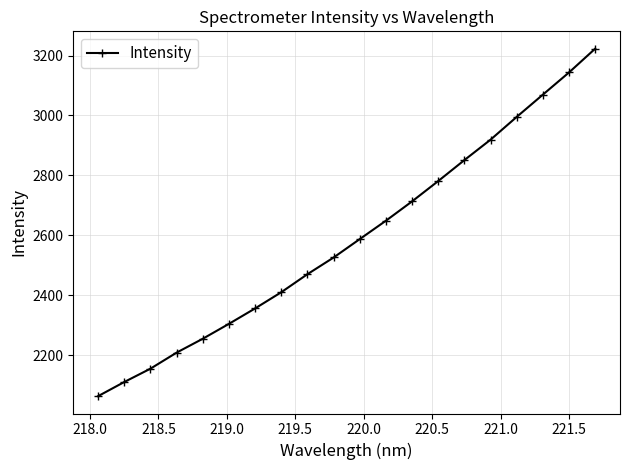

What is the value of the 18th point from the left?

3069.4